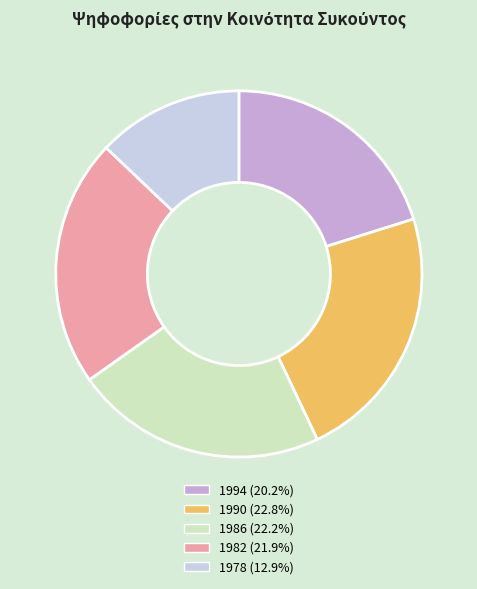

Does any single category account for the majority?

No